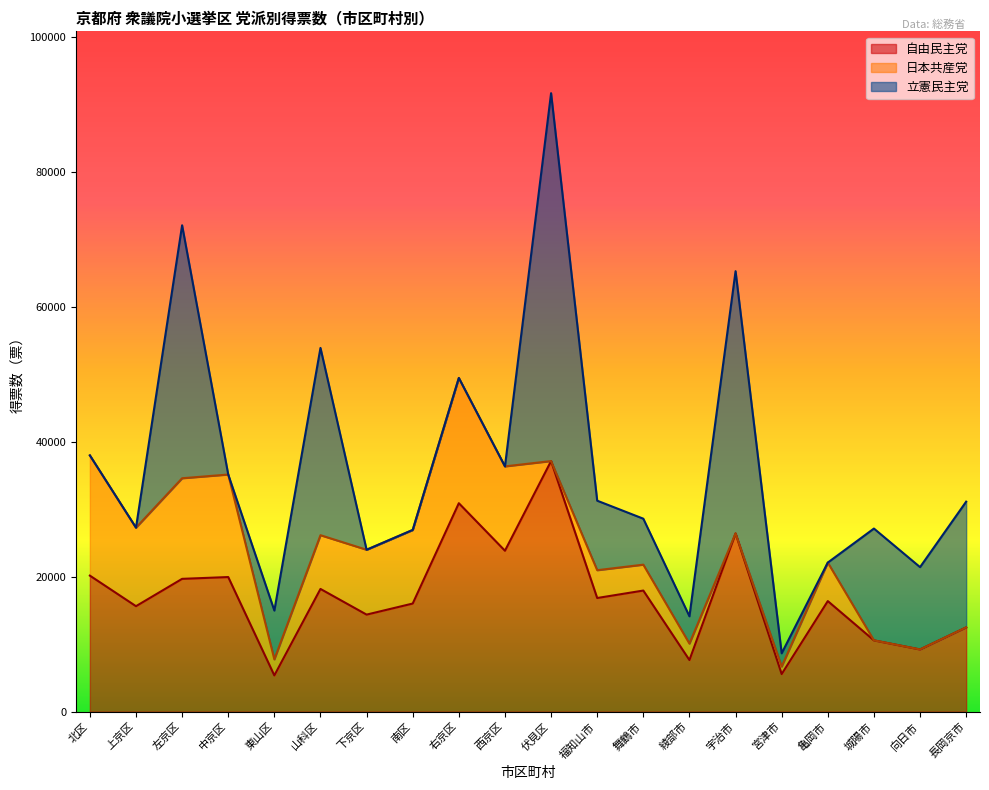

Where does the 立憲民主党 series first go above 6816?

左京区